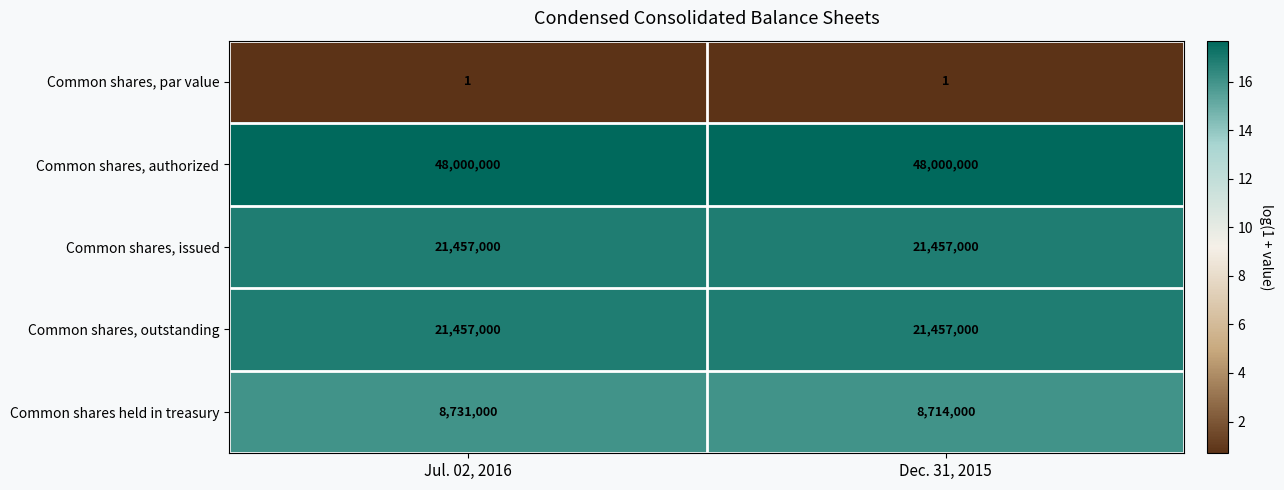

What is the minimum value for Common shares, outstanding?

21457000